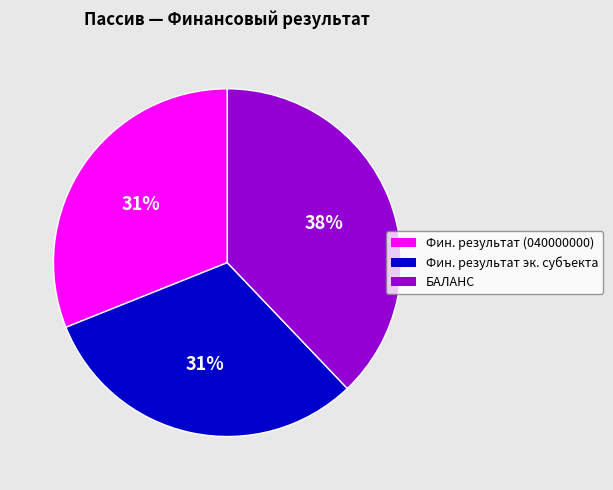

Does any single category account for the majority?

No